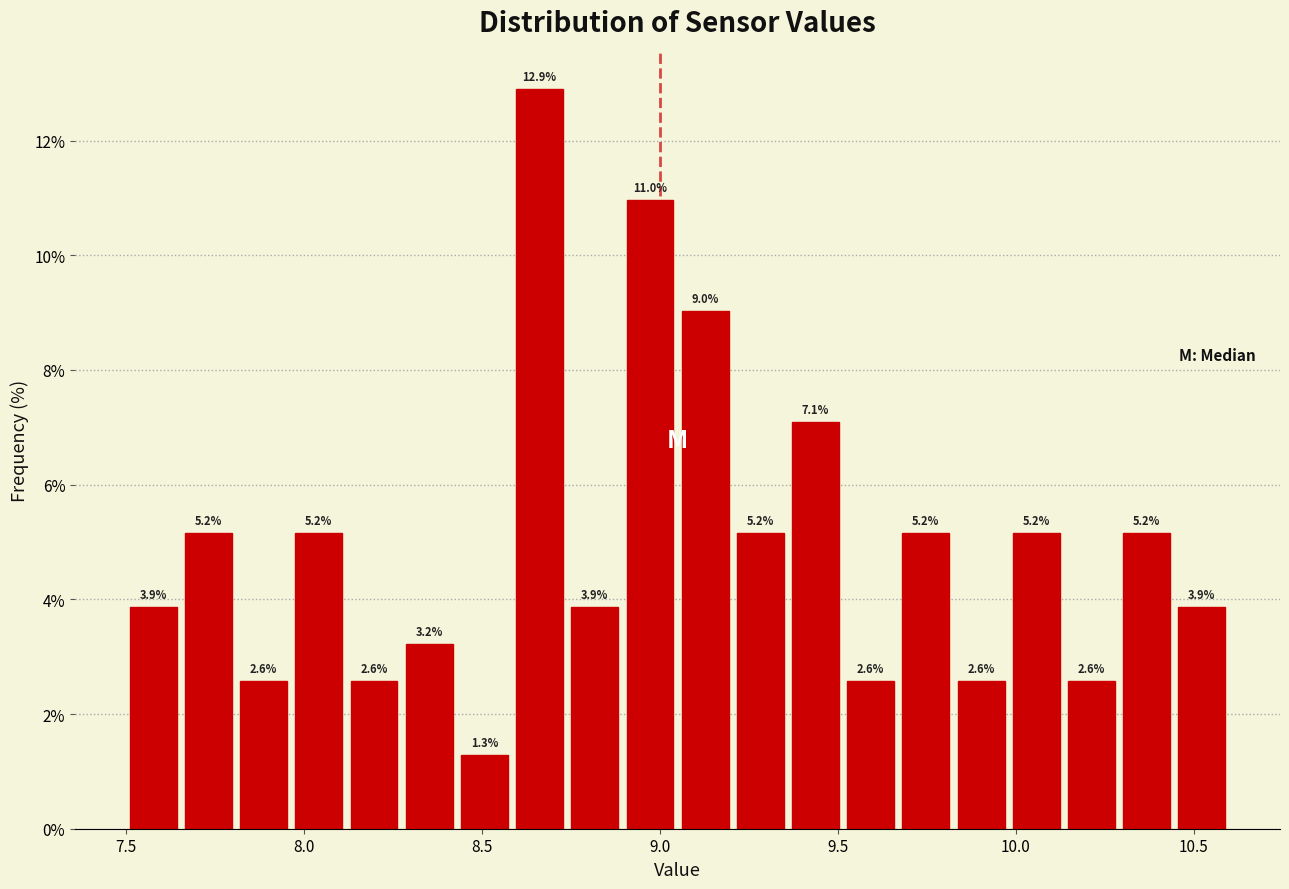

Around what value on the x-axis is the tallest bar? Give the approximate position of its centre, as read against the axis.

8.65